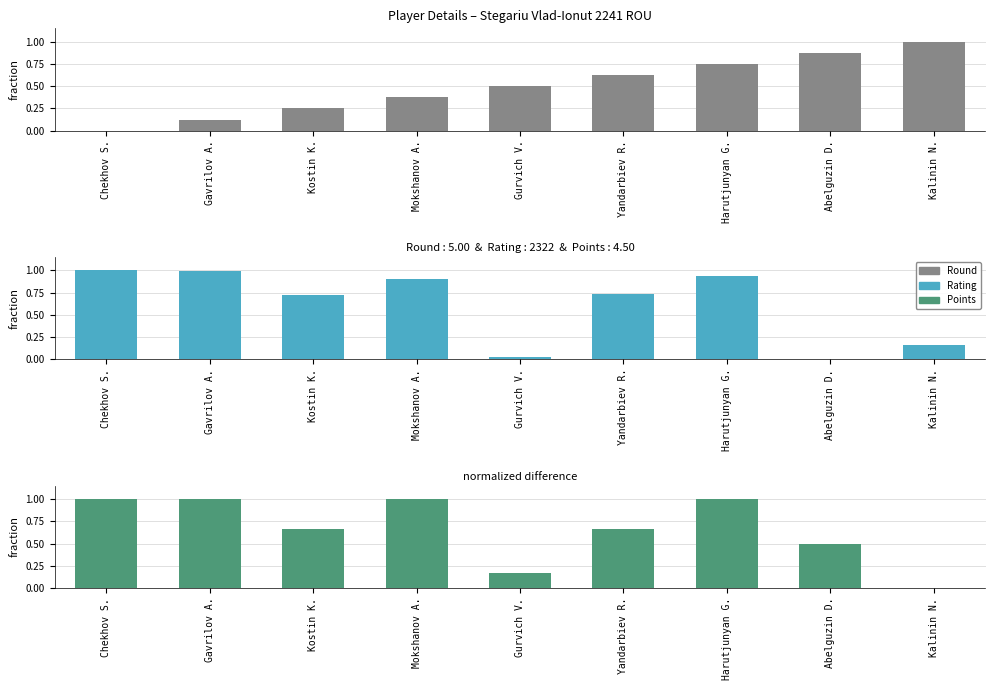

Count the number of categories in the chart.

9